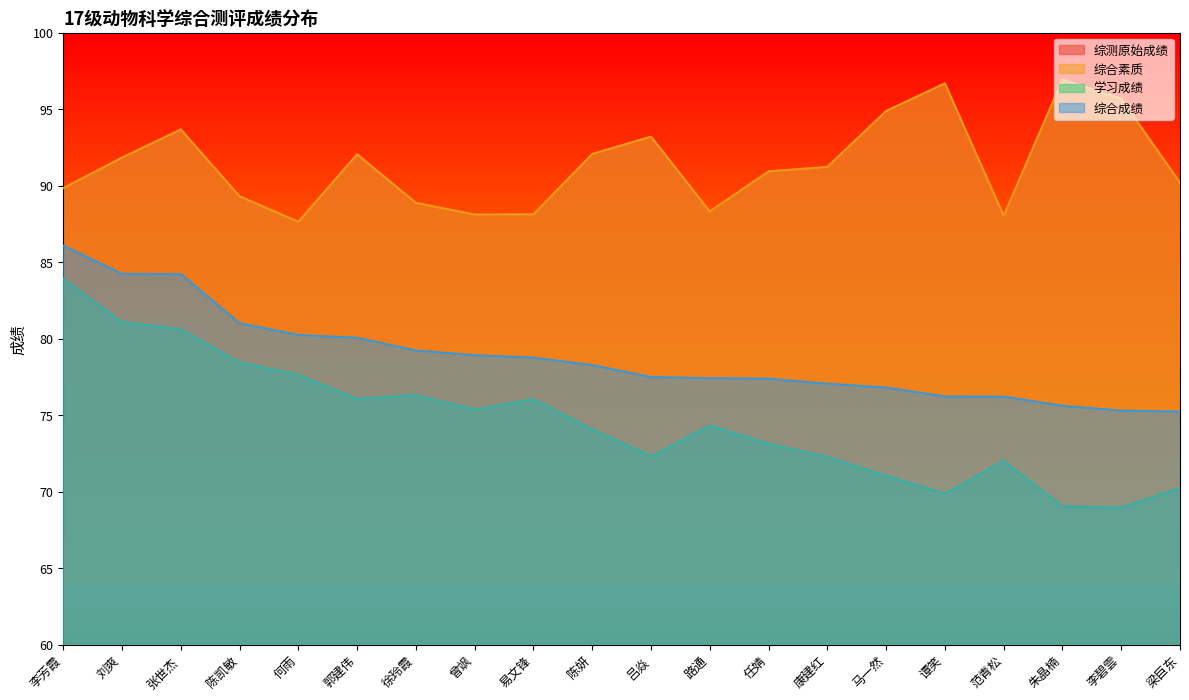

Does the chart display data point markers on the line(s)?

No